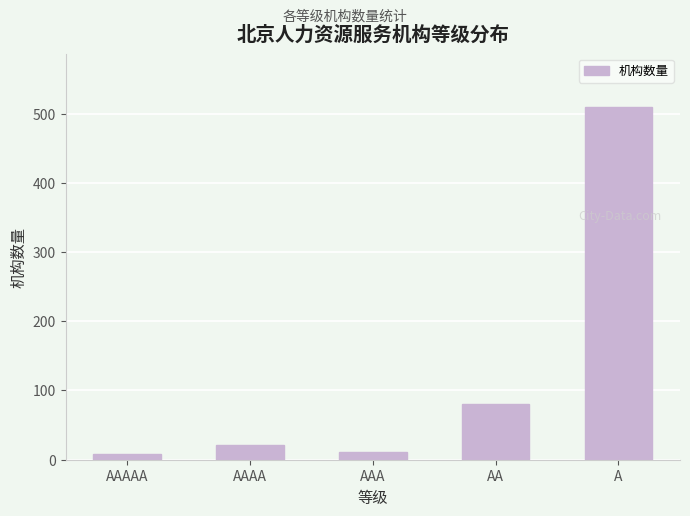

What is the greatest value displayed?

510